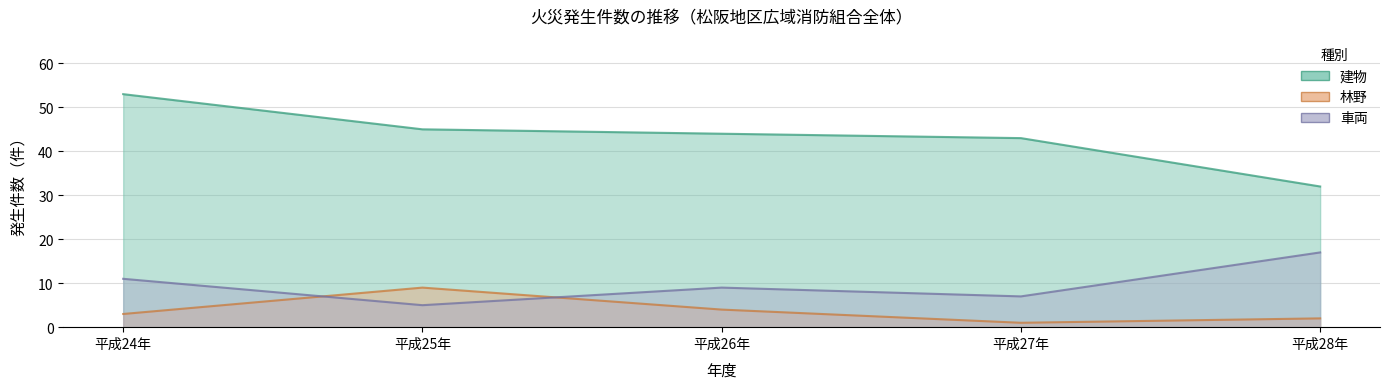

The 林野 series shows 9 at 平成25年. True or false?

True